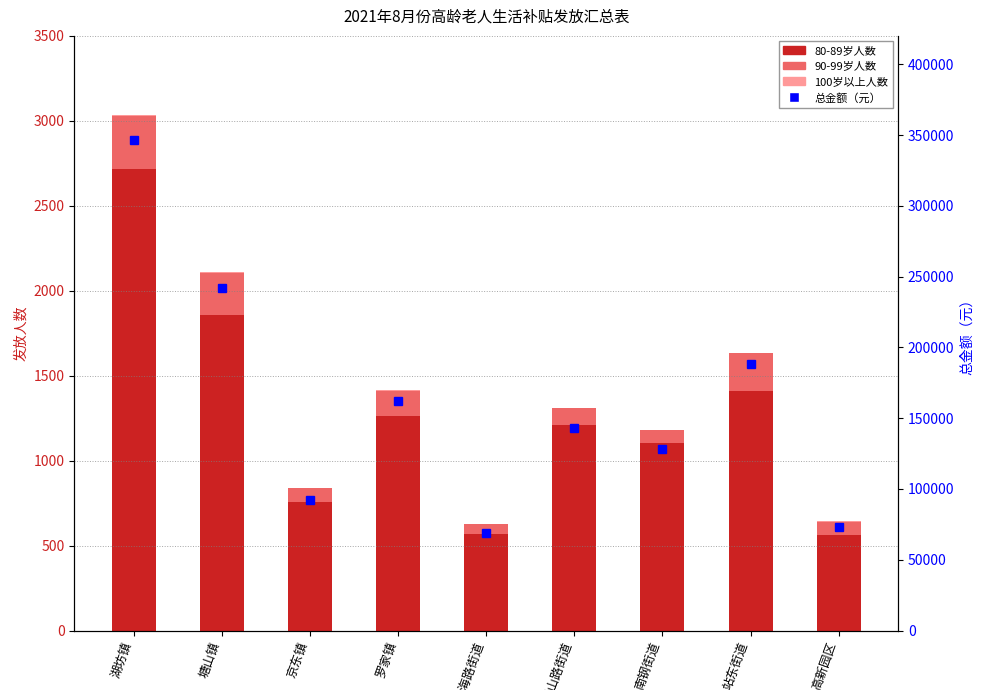

What is the sum of all 100岁以上人数 values?

21